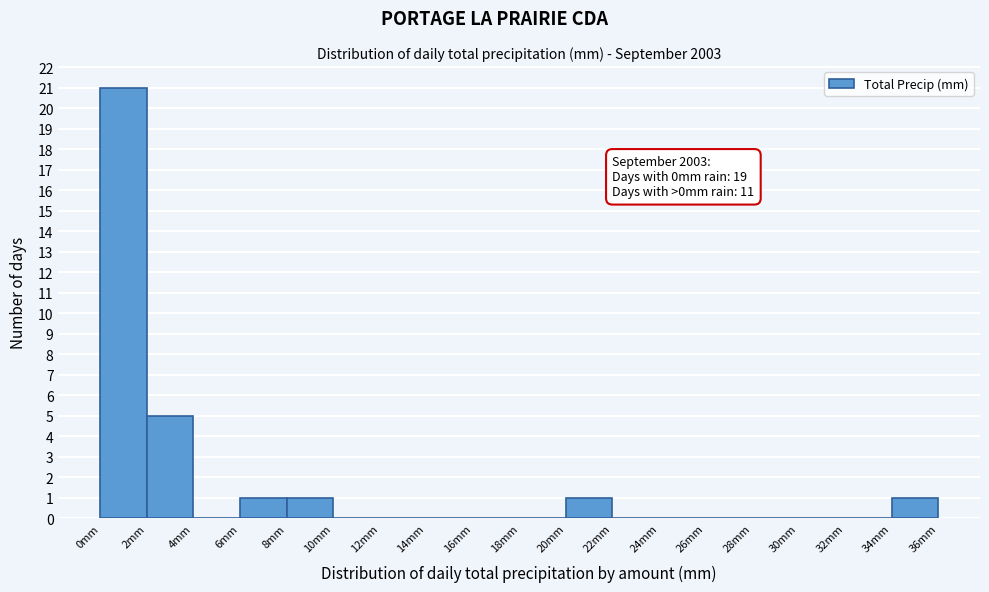

Over which range of the x-axis is the bar tallest?

0 to 2